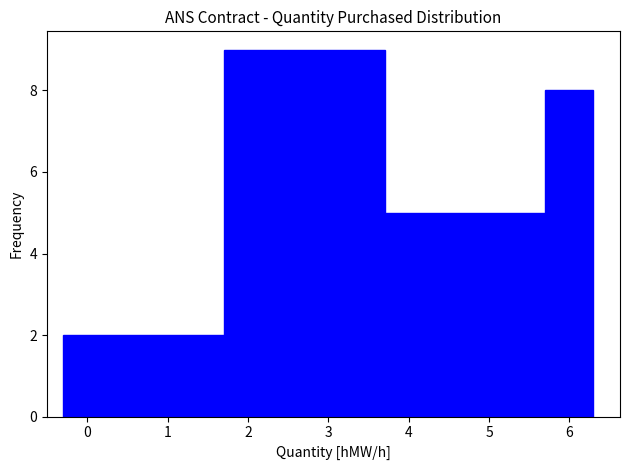

Over which range of the x-axis is the bar tallest?

1.7 to 3.7